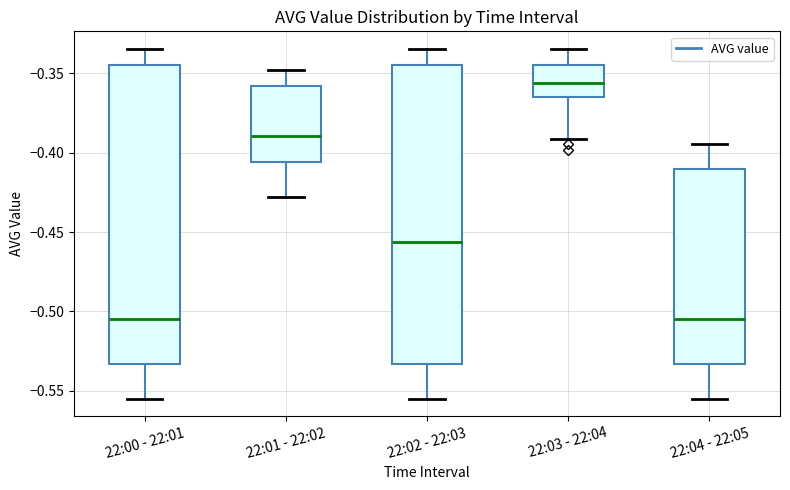

Reading left to right, transcribe this box plot: for each box, give where its median line is, the range the box spans, and where its two whiskers end, as read against the y-axis. The values are not printed on the chart, so give them approximately, as read against the axis.

22:00 - 22:01: median -0.505, box -0.535 to -0.345, whiskers -0.555 to -0.335
22:01 - 22:02: median -0.390, box -0.405 to -0.360, whiskers -0.430 to -0.350
22:02 - 22:03: median -0.455, box -0.535 to -0.345, whiskers -0.555 to -0.335
22:03 - 22:04: median -0.355, box -0.365 to -0.345, whiskers -0.390 to -0.335
22:04 - 22:05: median -0.505, box -0.535 to -0.410, whiskers -0.555 to -0.395